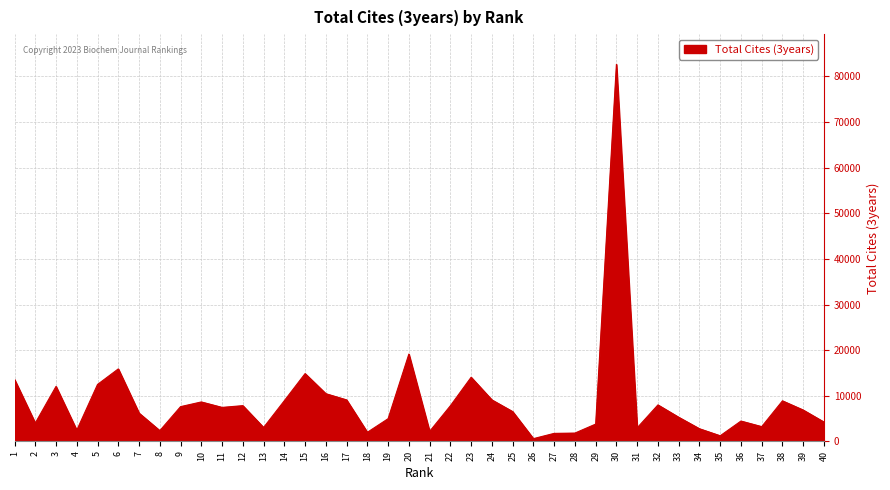

What is the sum of all values?

351899